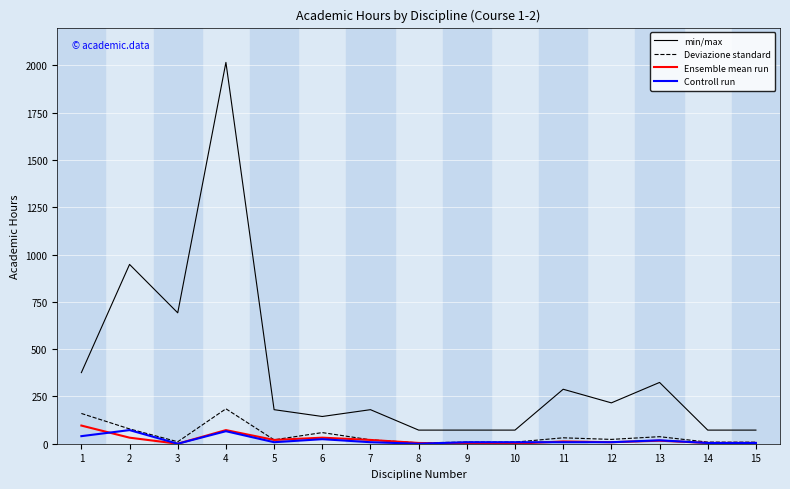

Which series has the widest spread of values?

min/max